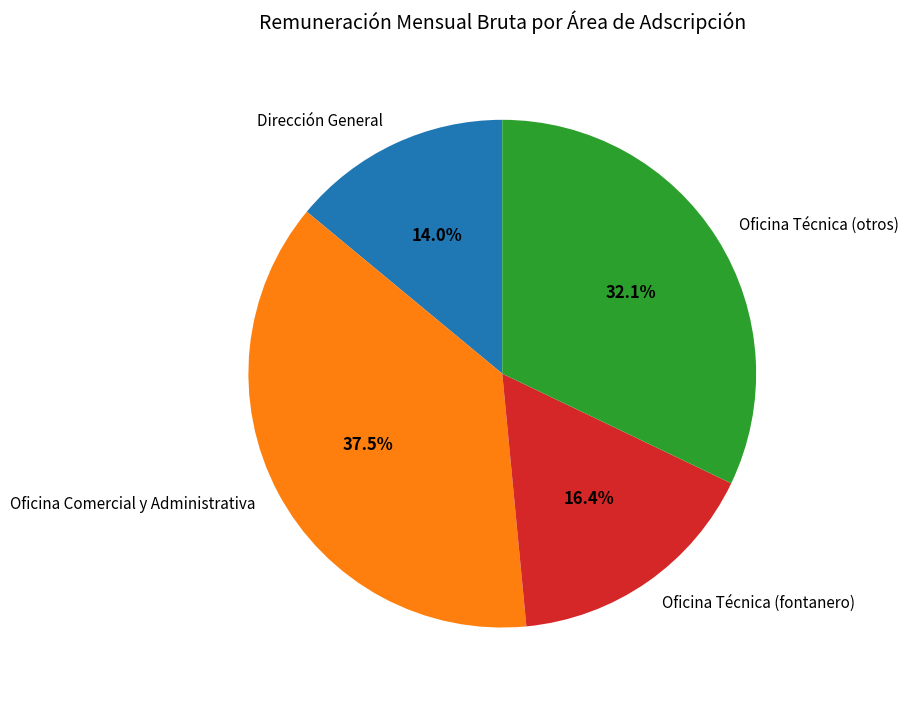

To the nearest percent, what is the difference between the largest and smallest slice percentages?

24%